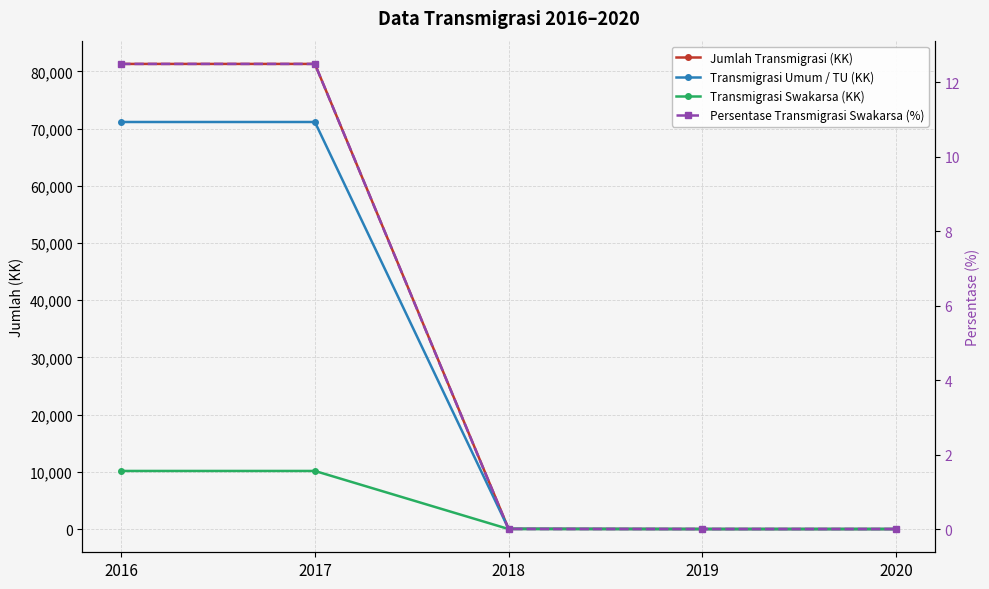

How many categories are shown in the chart?

5